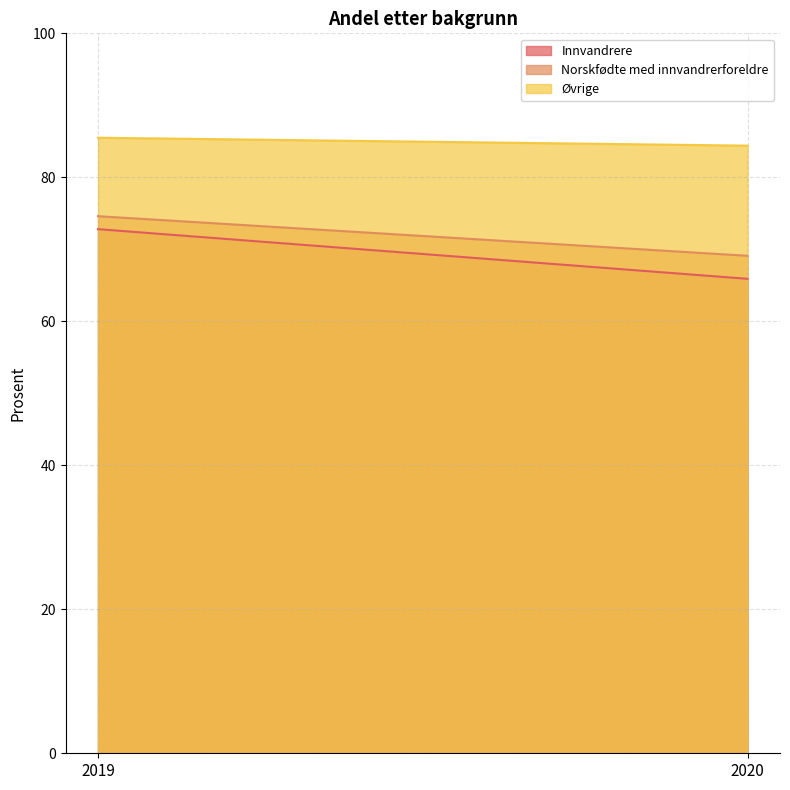

What is the average value of the Norskfødte med innvandrerforeldre series?

71.8